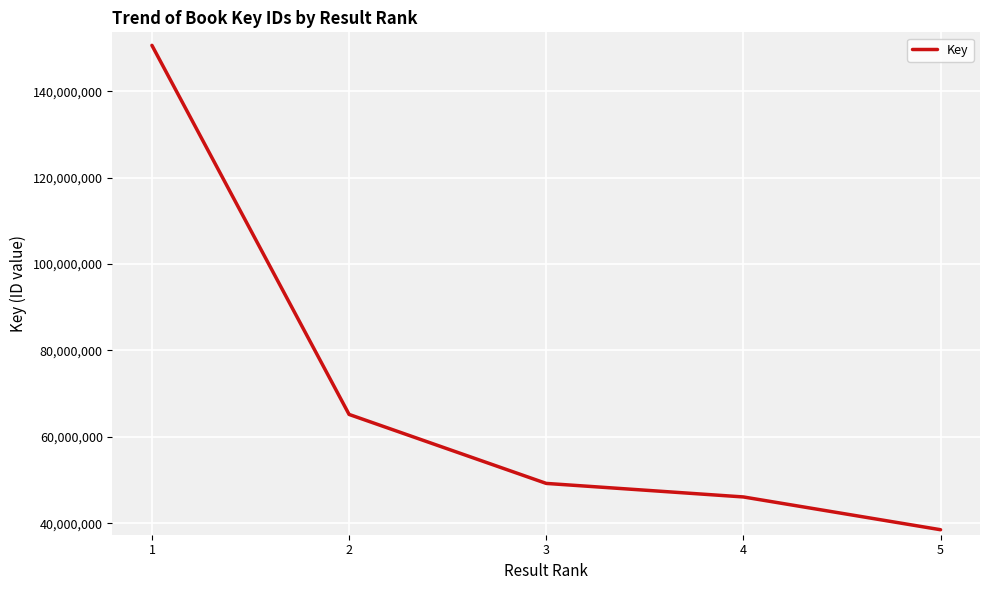

The value at 3 is 49218757. True or false?

True